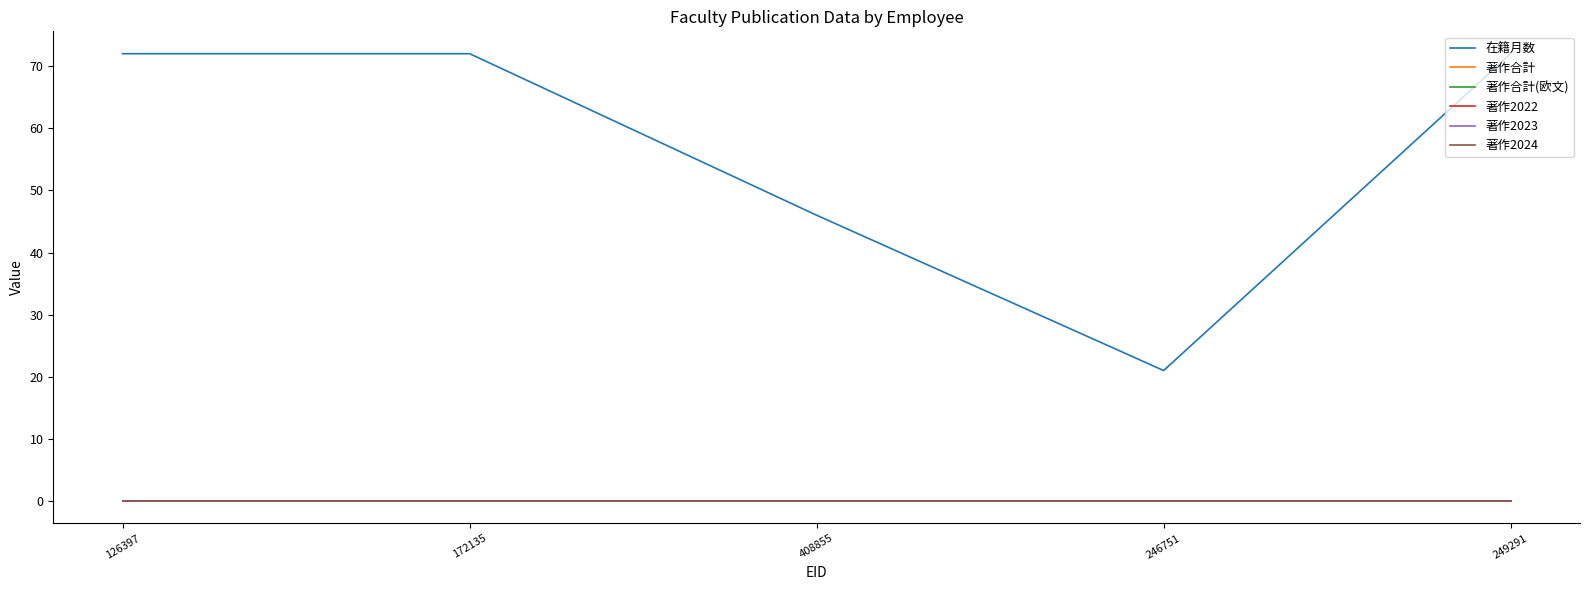

Does the chart have visible grid lines?

No